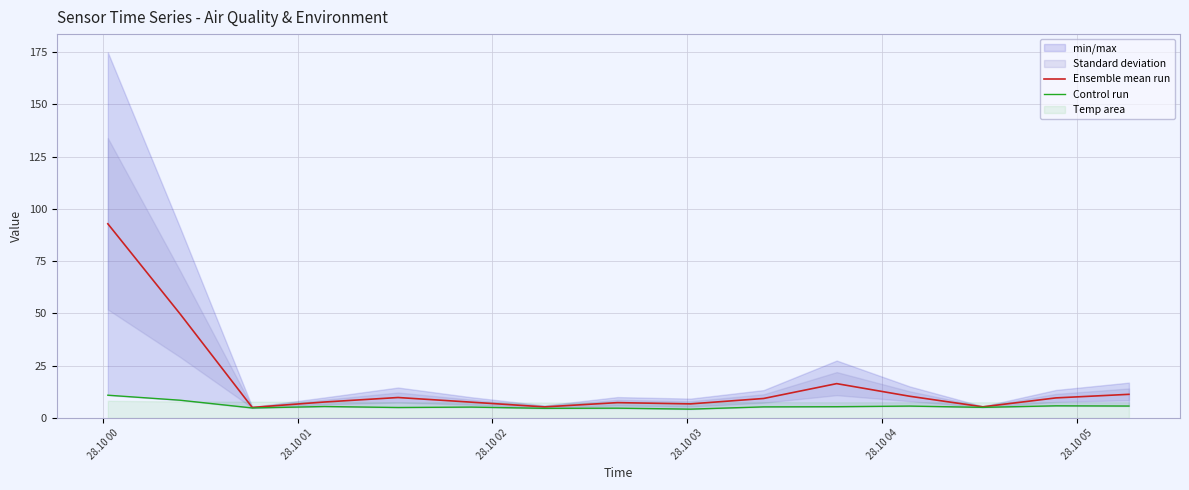

How many interior local valleys does the Ensemble mean run series have?

4